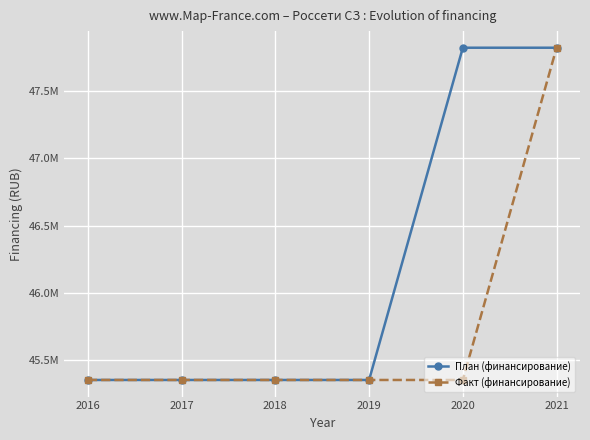

At which label does План (финансирование) first exceed 45355074?

2020